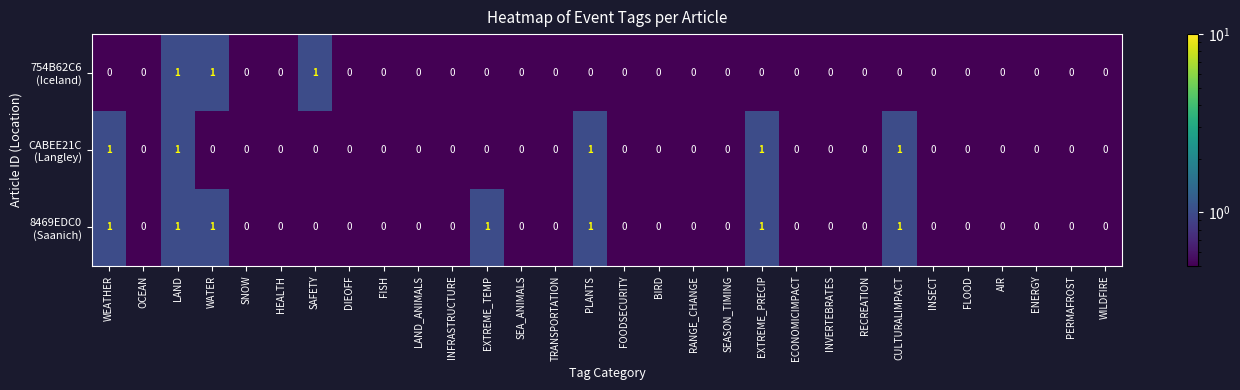

At which category is the sum across all series the highest?

LAND